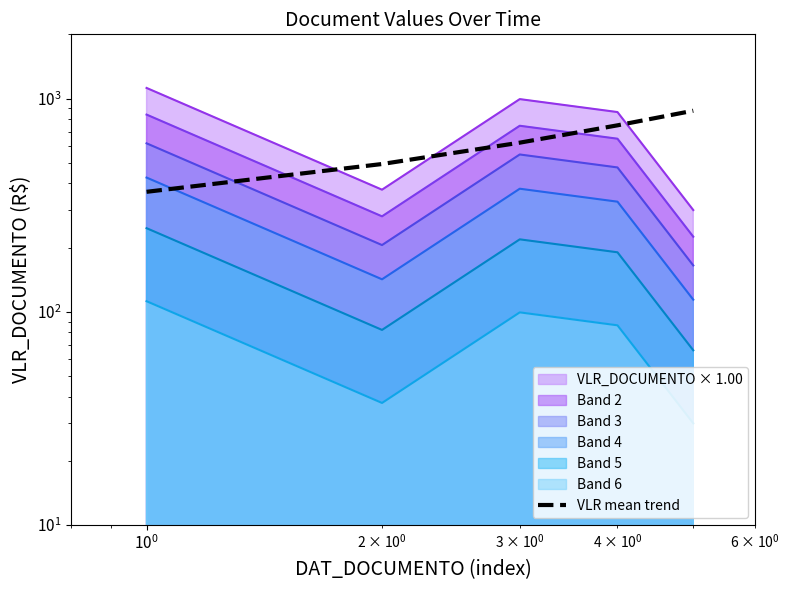

How many lines are shown in the chart?

1